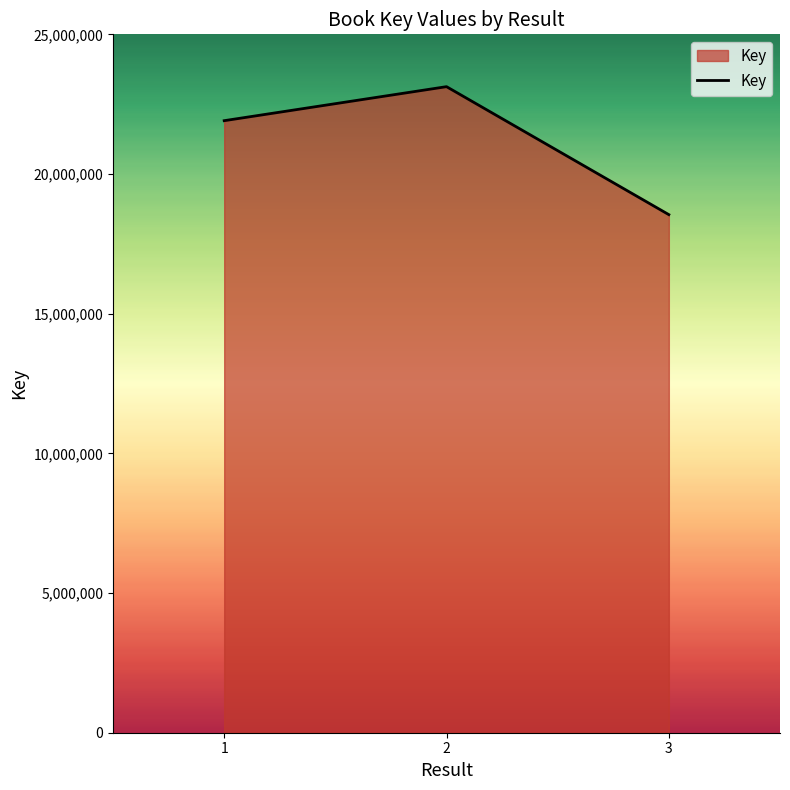

Between 3 and 1, which is larger?

1